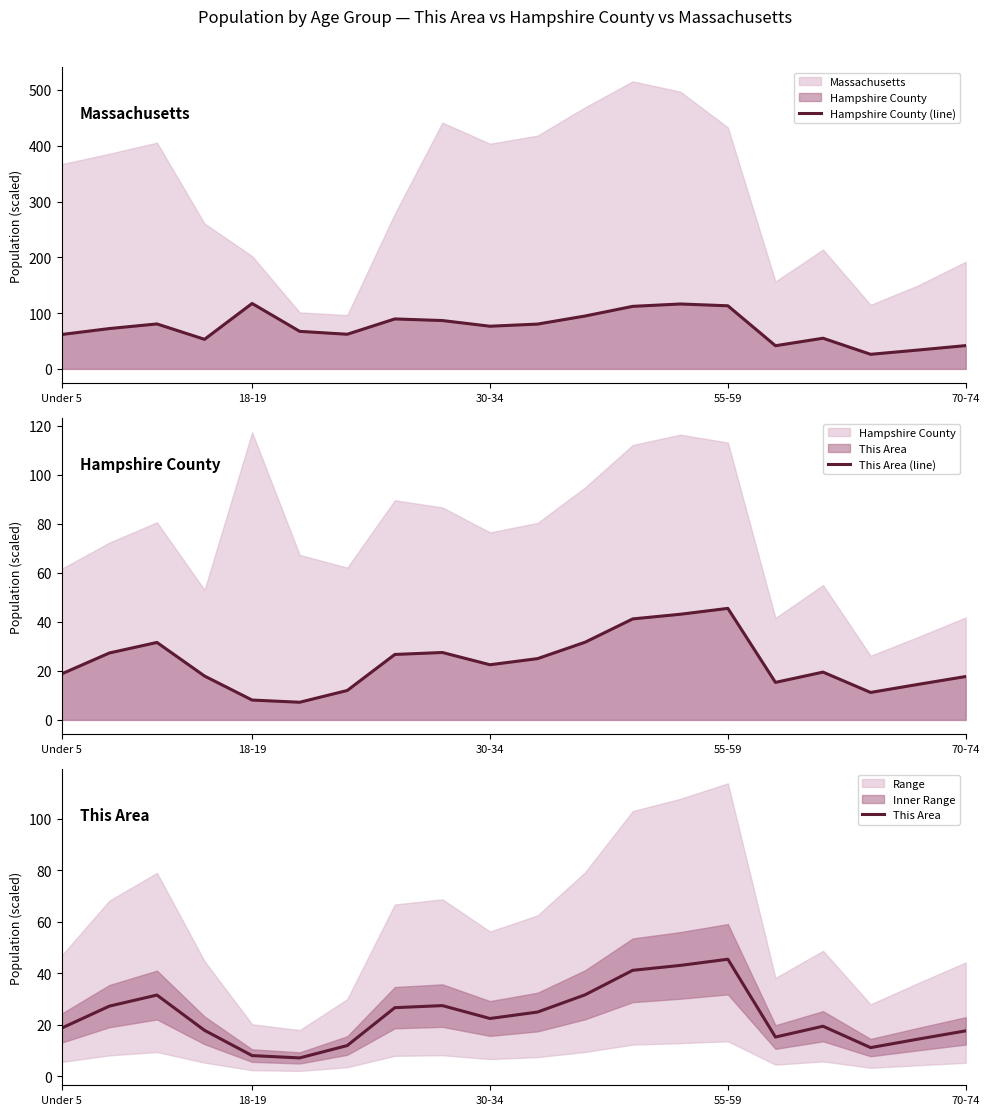

True or false: Hampshire County (line) and This Area (line) intersect in this chart.

False